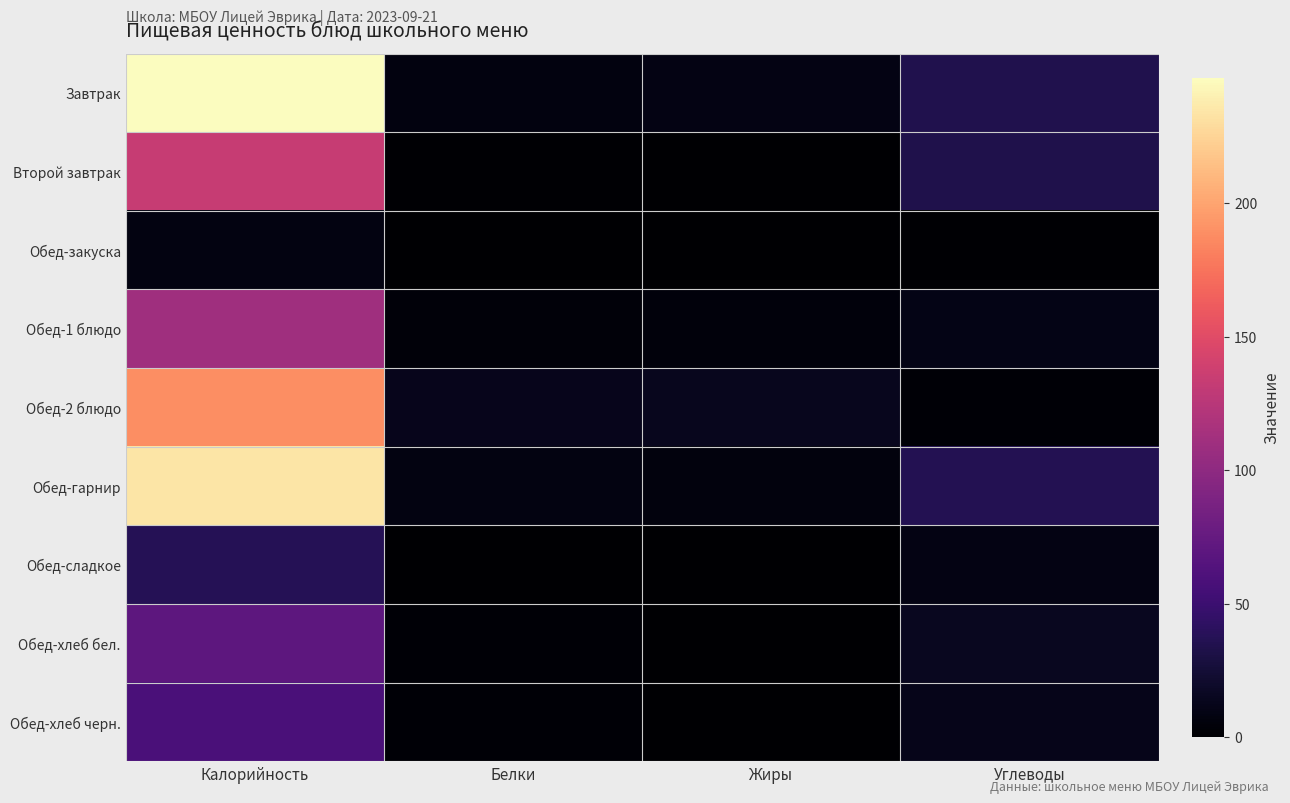

What is the total value across all series at Белки?

39.8